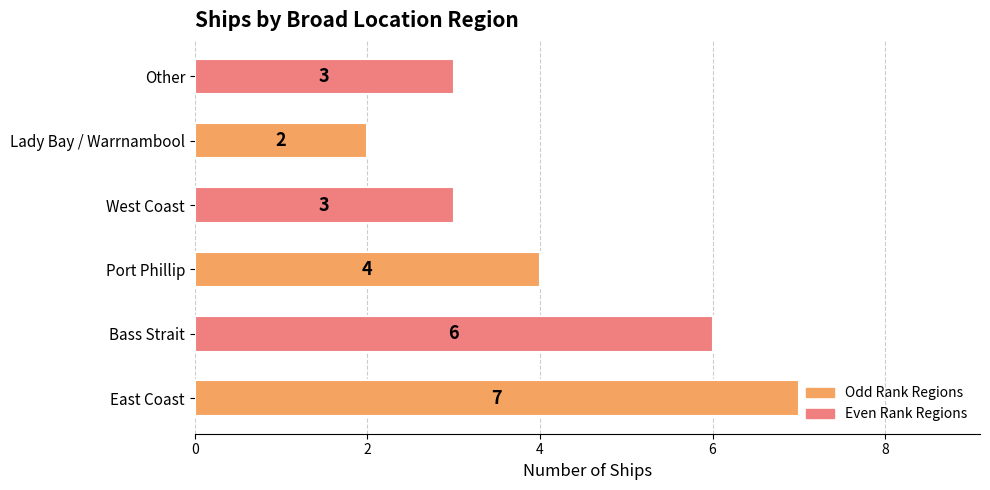

Is it true that the value at East Coast is 4?

False